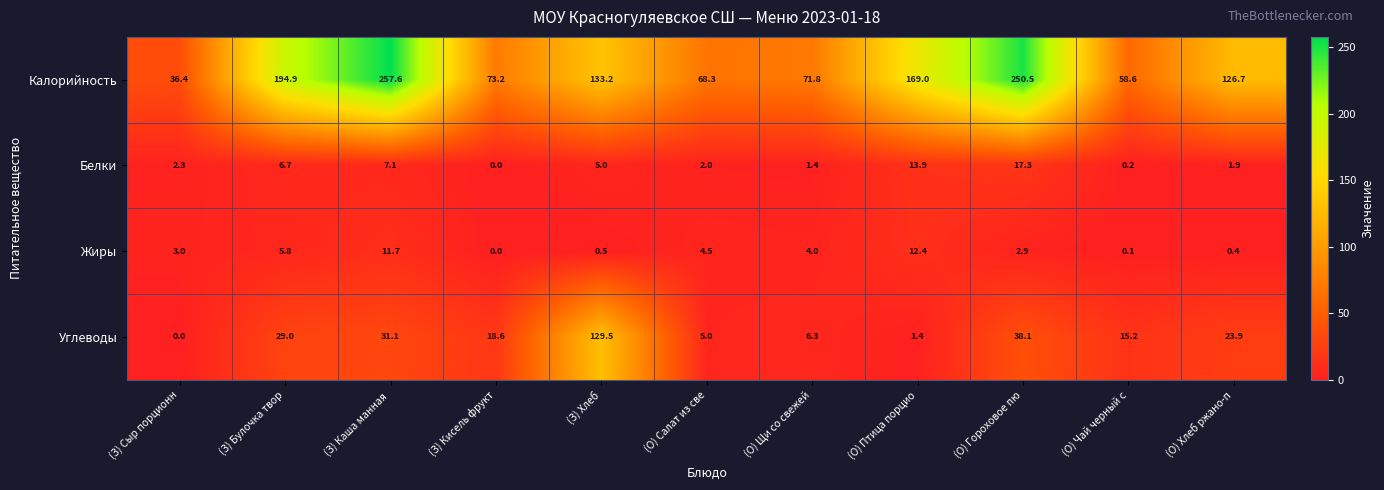

Which category has the highest value in the Калорийность series?

(З) Каша манная 